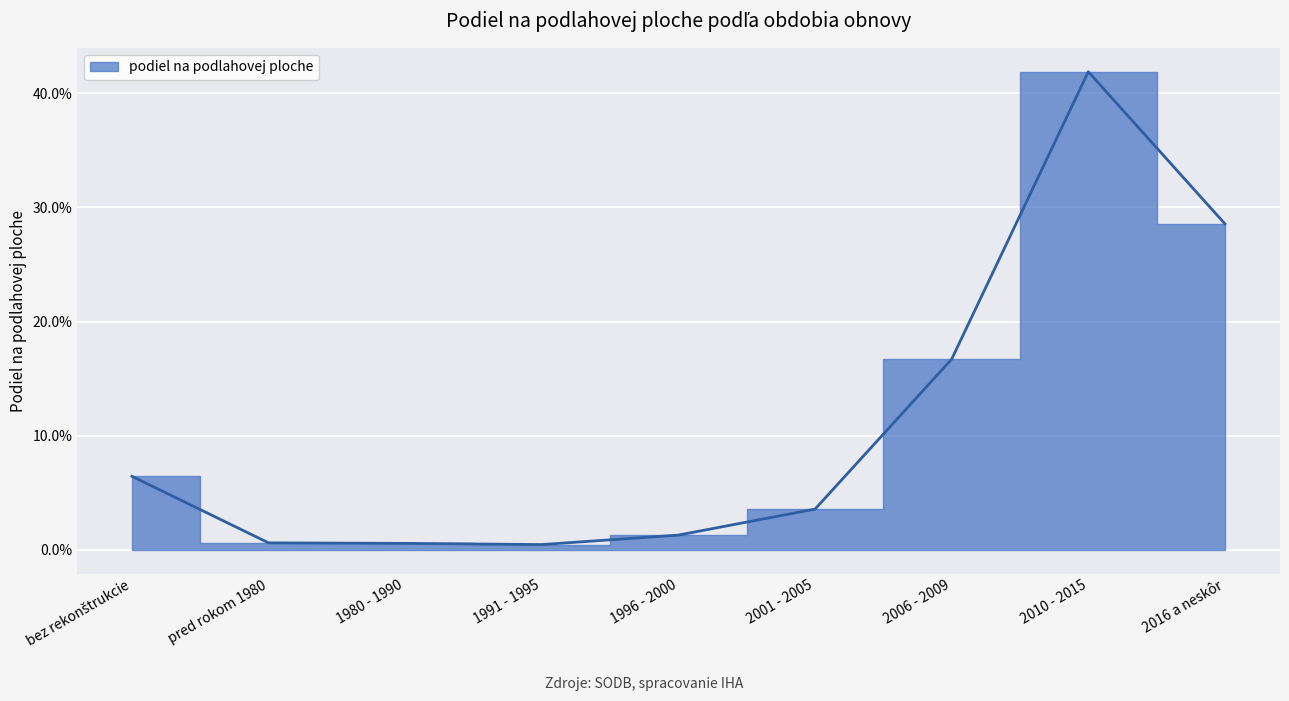

Does the chart display data point markers on the line(s)?

No